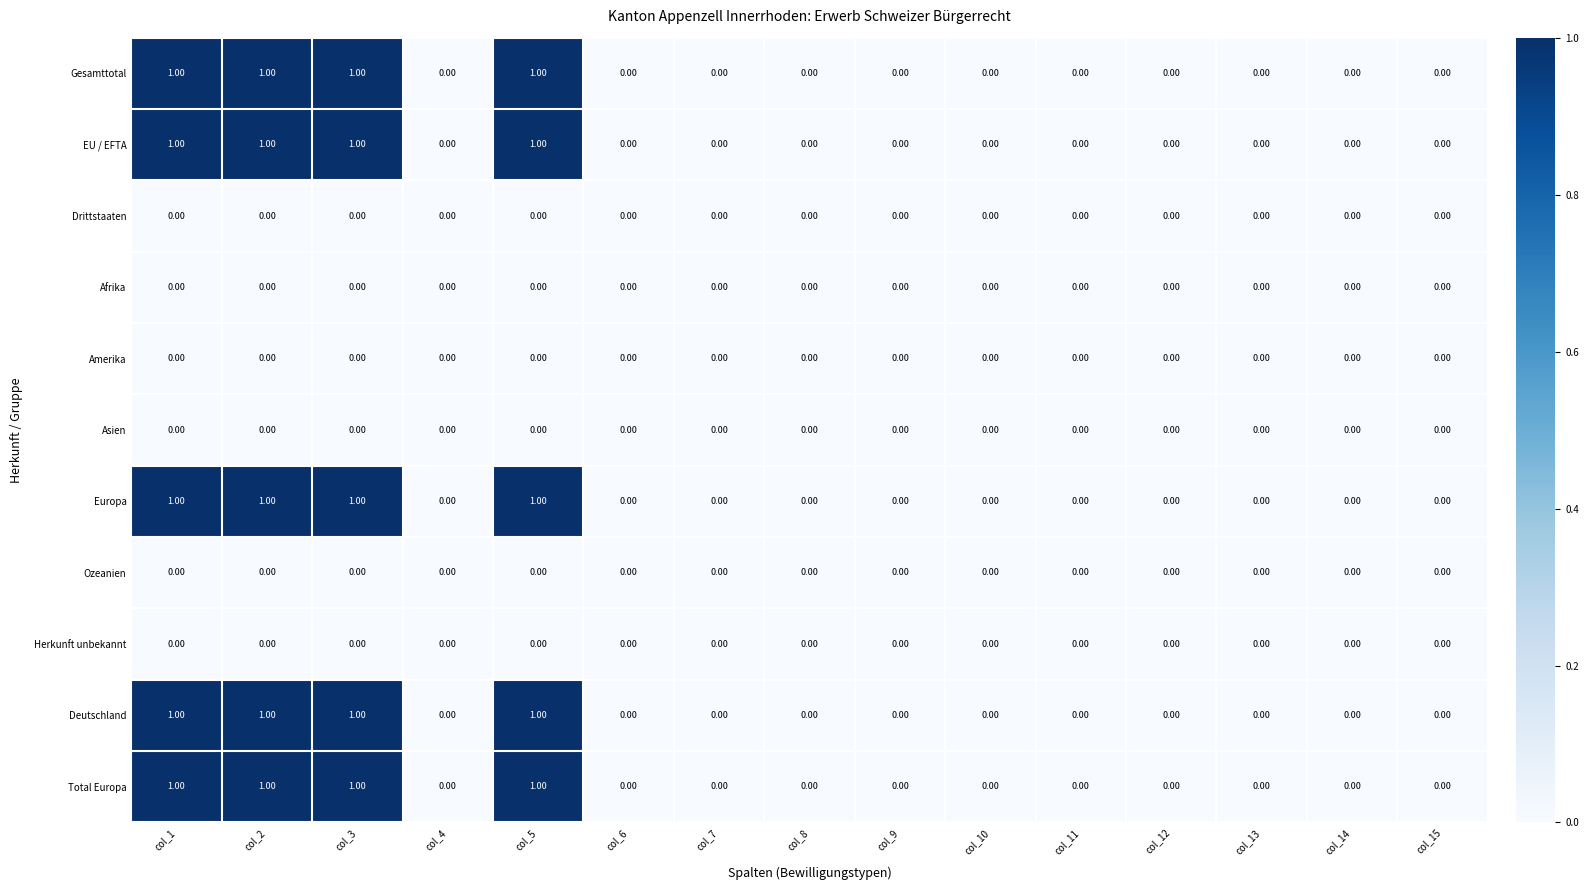

Count the number of data series in this chart.

11